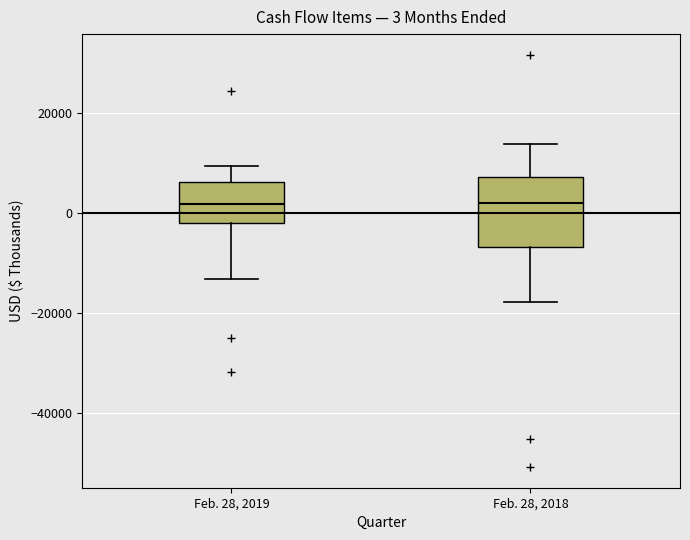

Which box is the tallest, from its lower edge to its upper edge?

Feb. 28, 2018